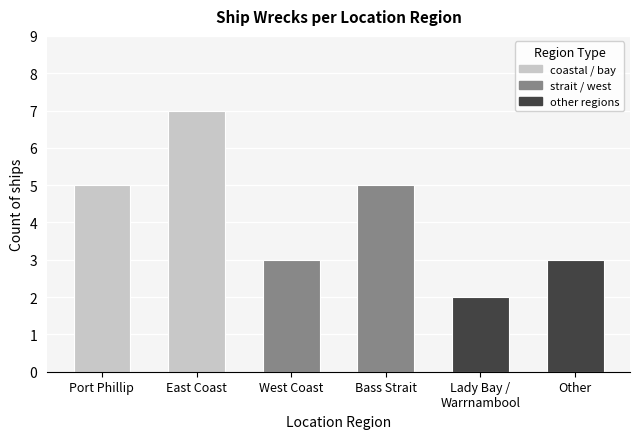

True or false: the data shows 5 at West Coast.

False